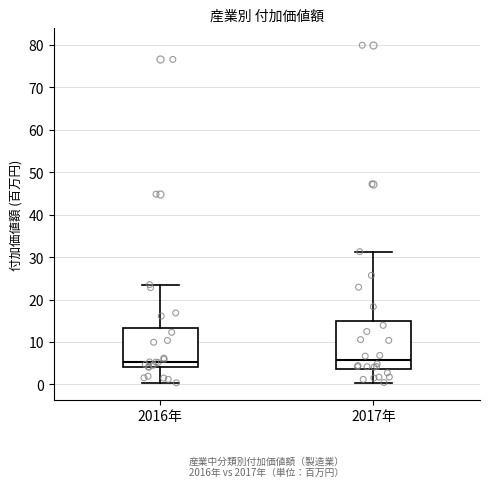

Reading left to right, read every box against the y-axis: the position of its median line, the range the box covers, and the ends of its whiskers. The values are not printed on the chart, so give them approximately, as read against the axis.

2016年: median 5, box 4 to 13, whiskers 0 to 24
2017年: median 6, box 4 to 15, whiskers 0 to 31